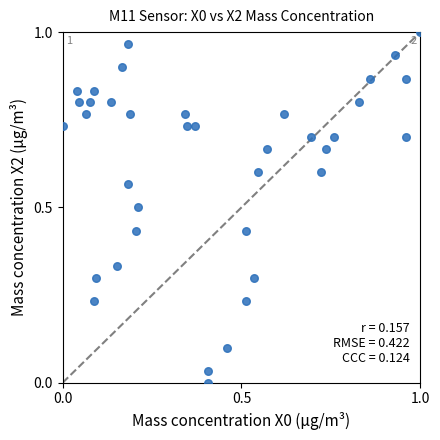

Count the number of points in this scatter plot.

38